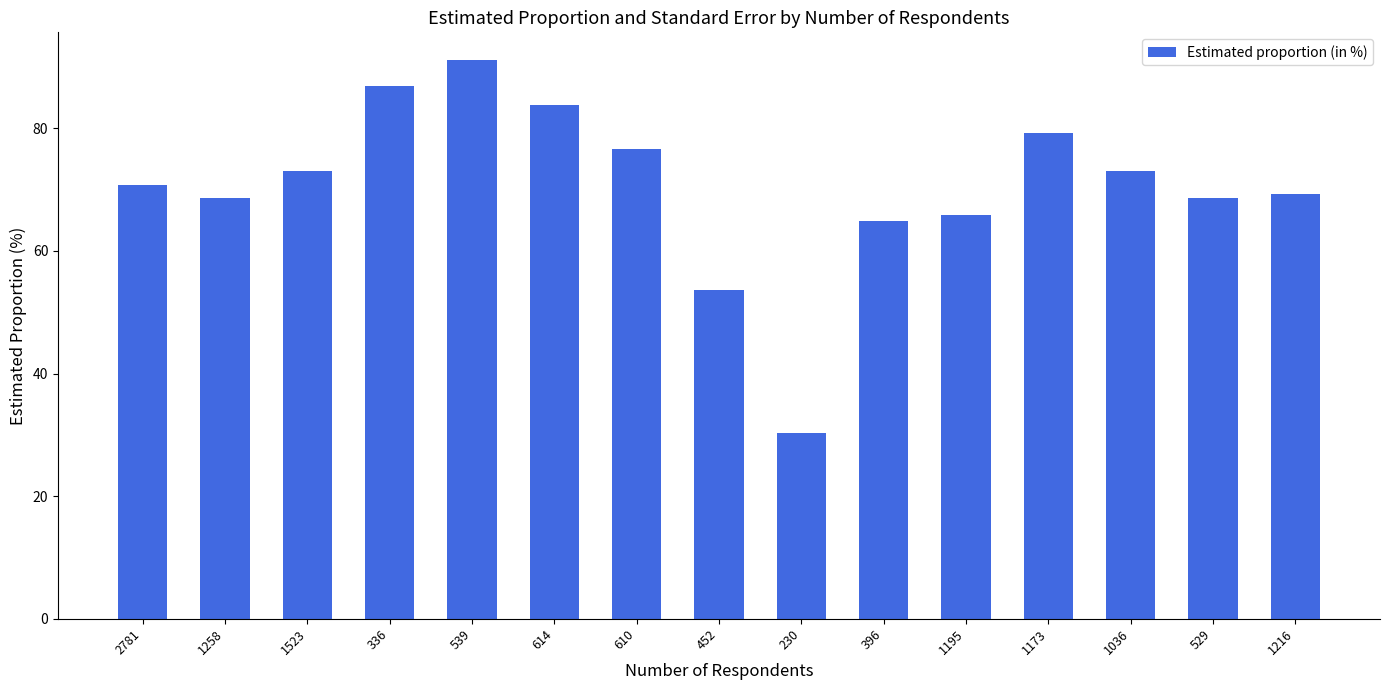

Is it true that the value at 1523 is 99.3?

False